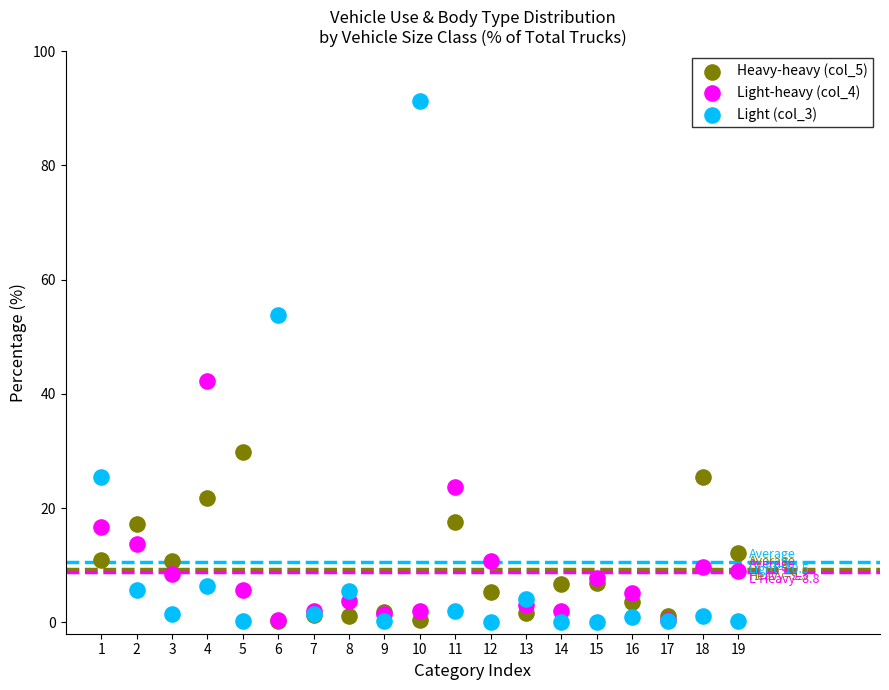

Across all series, what Y value is closest to 45?

42.2